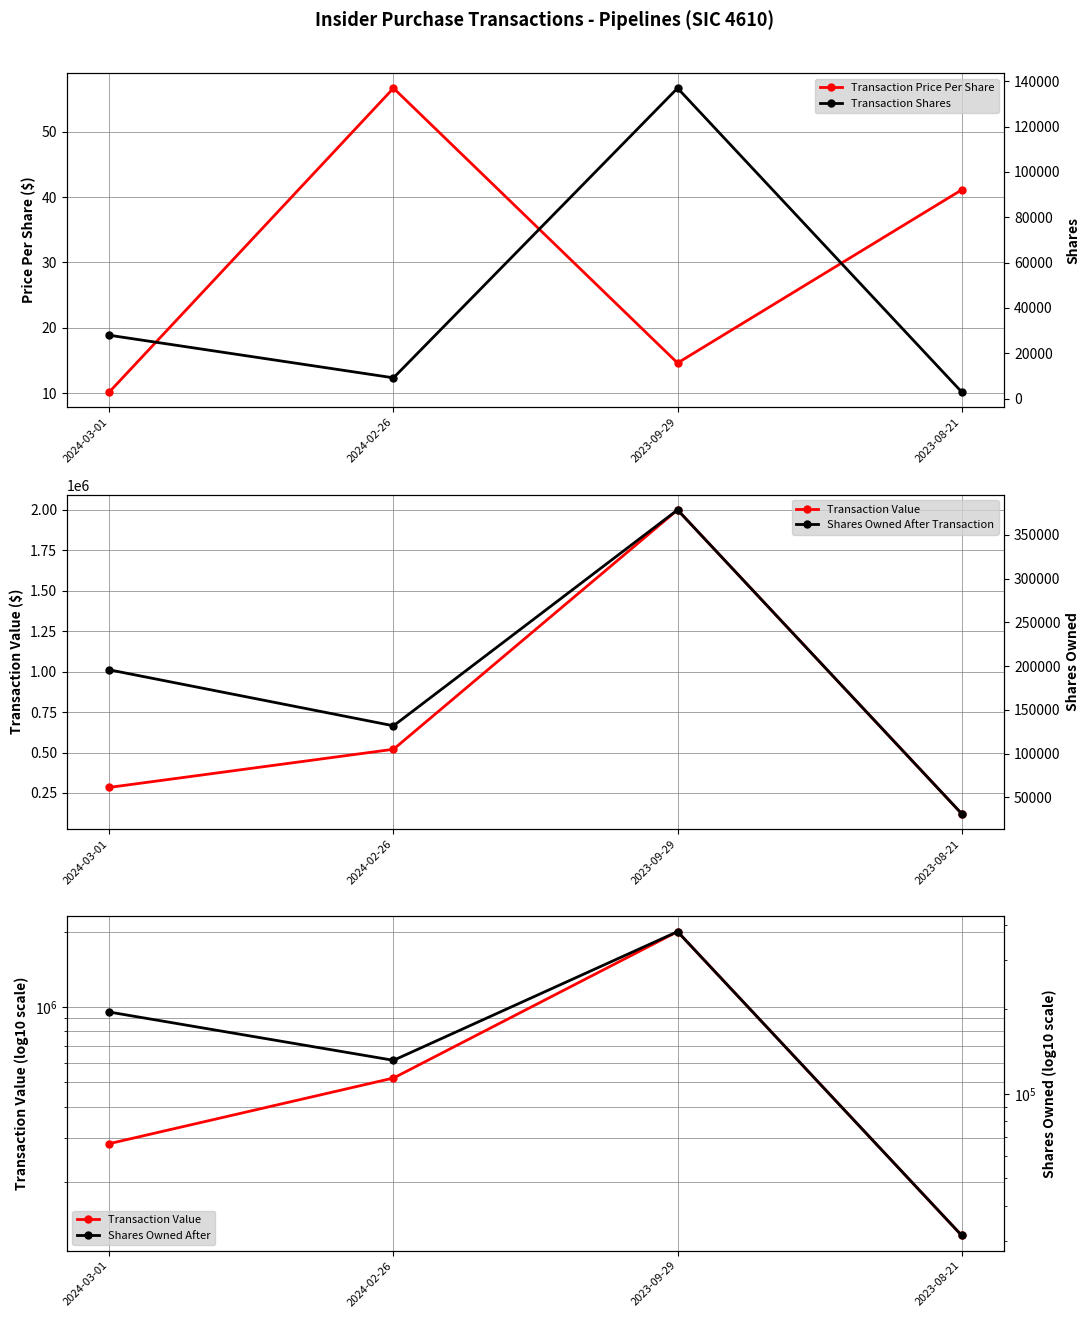

Is the value of Transaction Price Per Share at 2024-03-01 greater than the value of Shares Owned After Transaction at 2024-03-01?

No